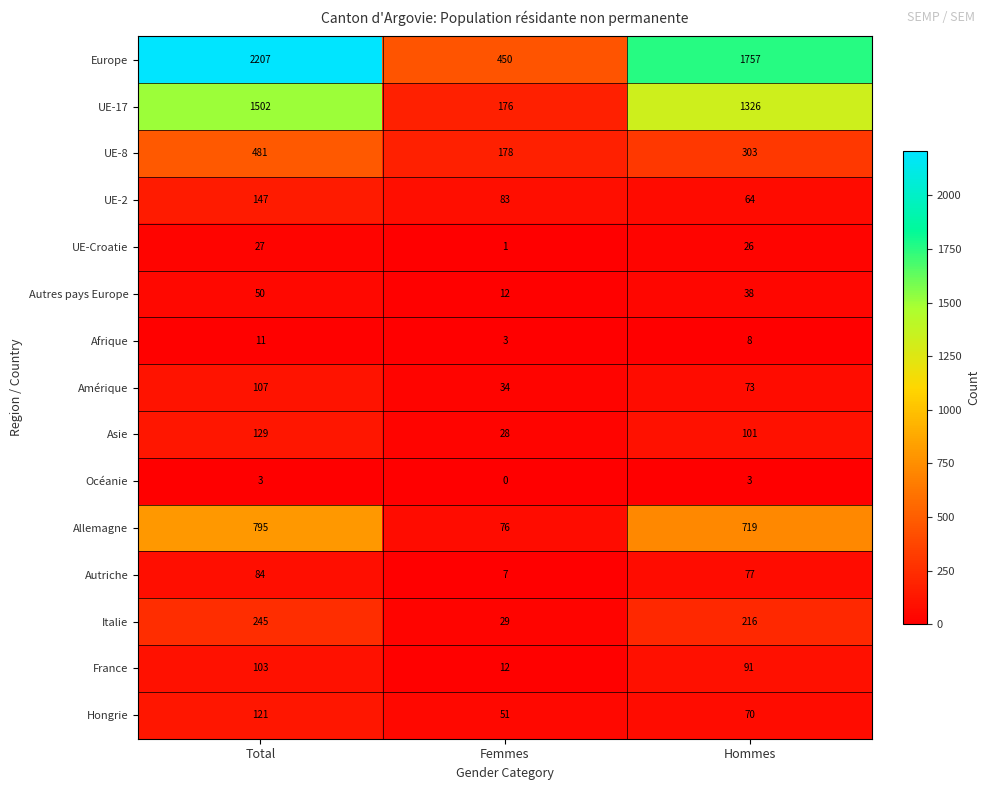

What is the sum of the Autriche values at Femmes and Total?

91